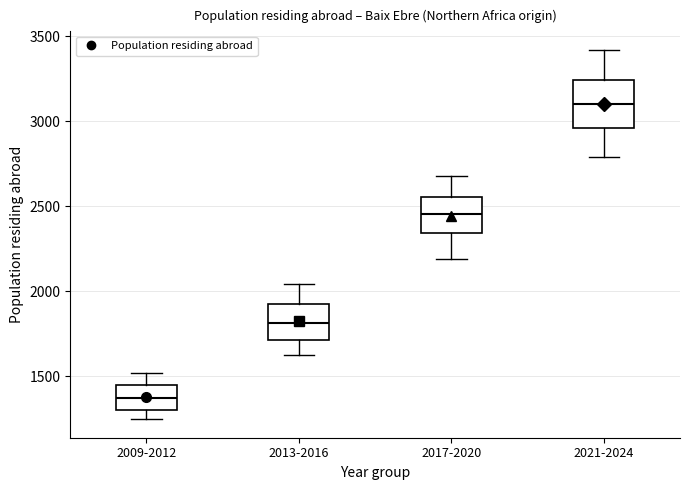

Reading left to right, transcribe this box plot: for each box, give where its median line is, the range the box spans, and where its two whiskers end, as read against the y-axis. The values are not printed on the chart, so give them approximately, as read against the axis.

2009-2012: median 1350, box 1300 to 1450, whiskers 1250 to 1500
2013-2016: median 1800, box 1700 to 1900, whiskers 1600 to 2050
2017-2020: median 2450, box 2350 to 2550, whiskers 2200 to 2700
2021-2024: median 3100, box 2950 to 3250, whiskers 2800 to 3400